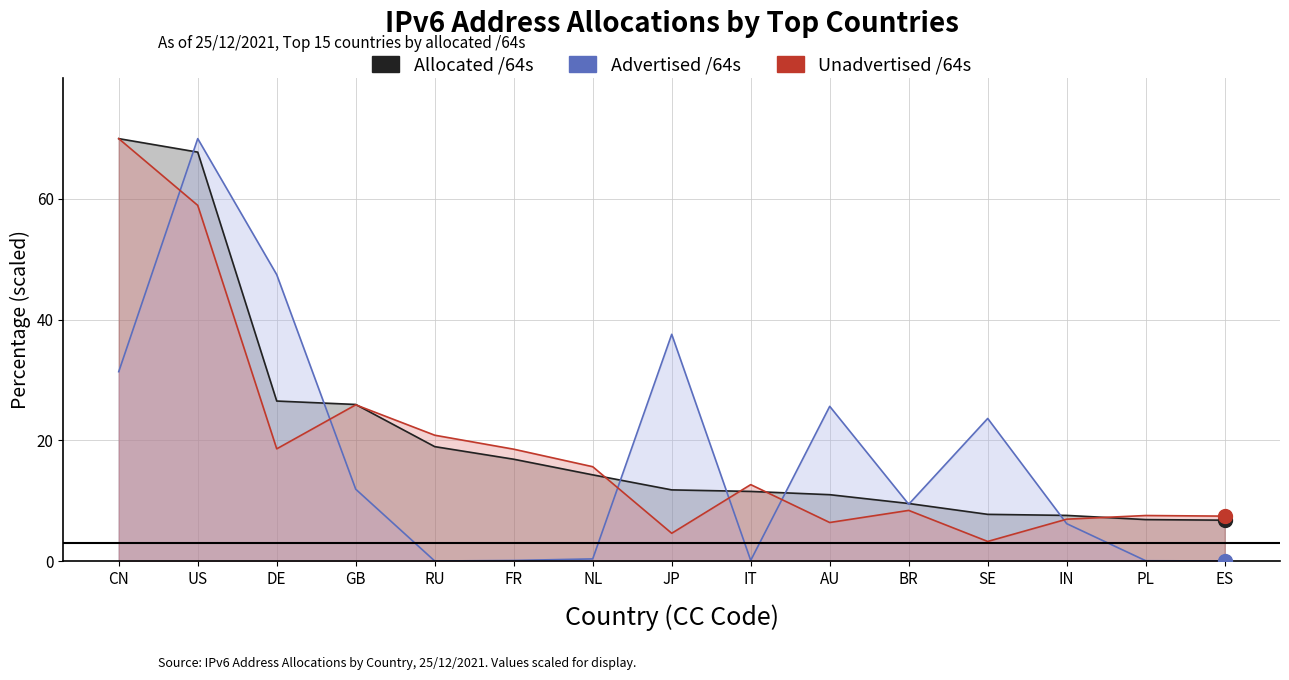

What is the maximum value for Advertised /64s?

70.0